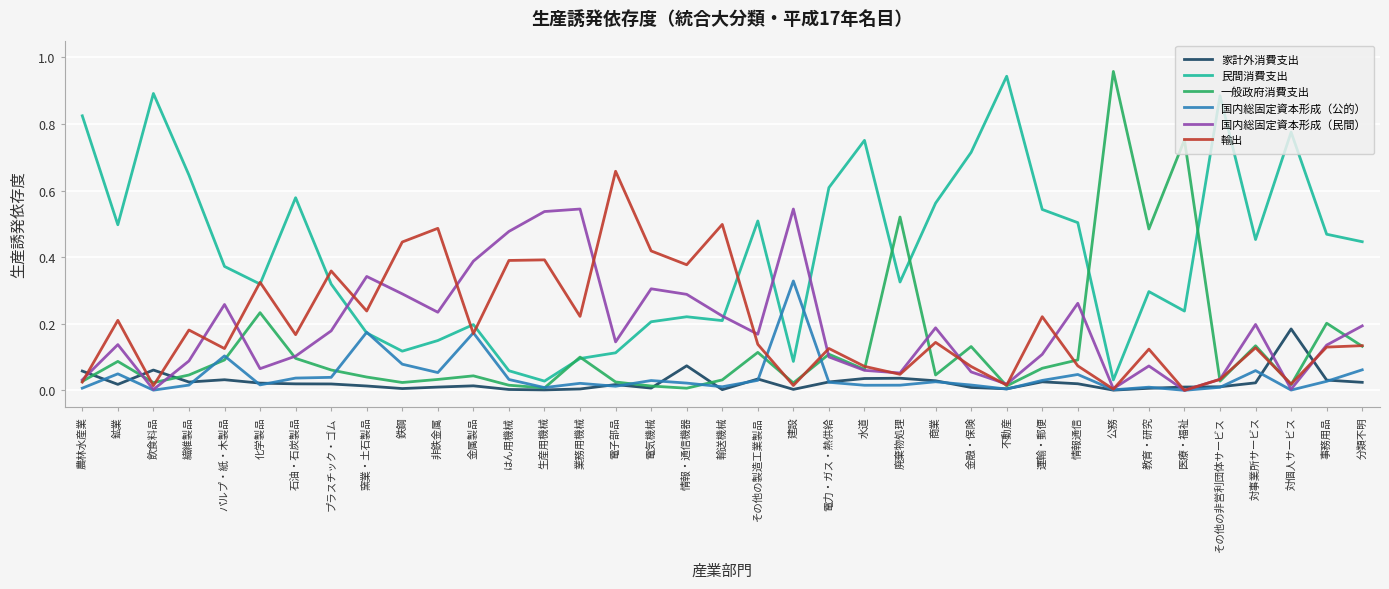

Is it true that 国内総固定資本形成（民間） equals 0.2 at 電子部品?

False